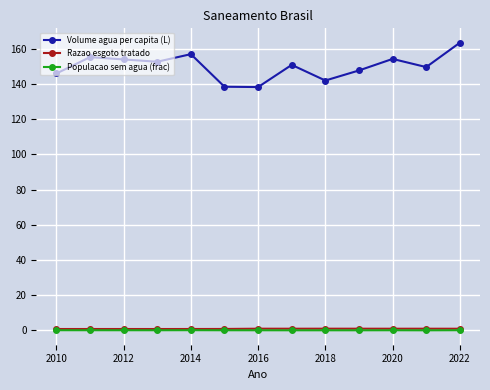

What is the value of the Volume agua per capita (L) point at the 2nd from the left?

155.3